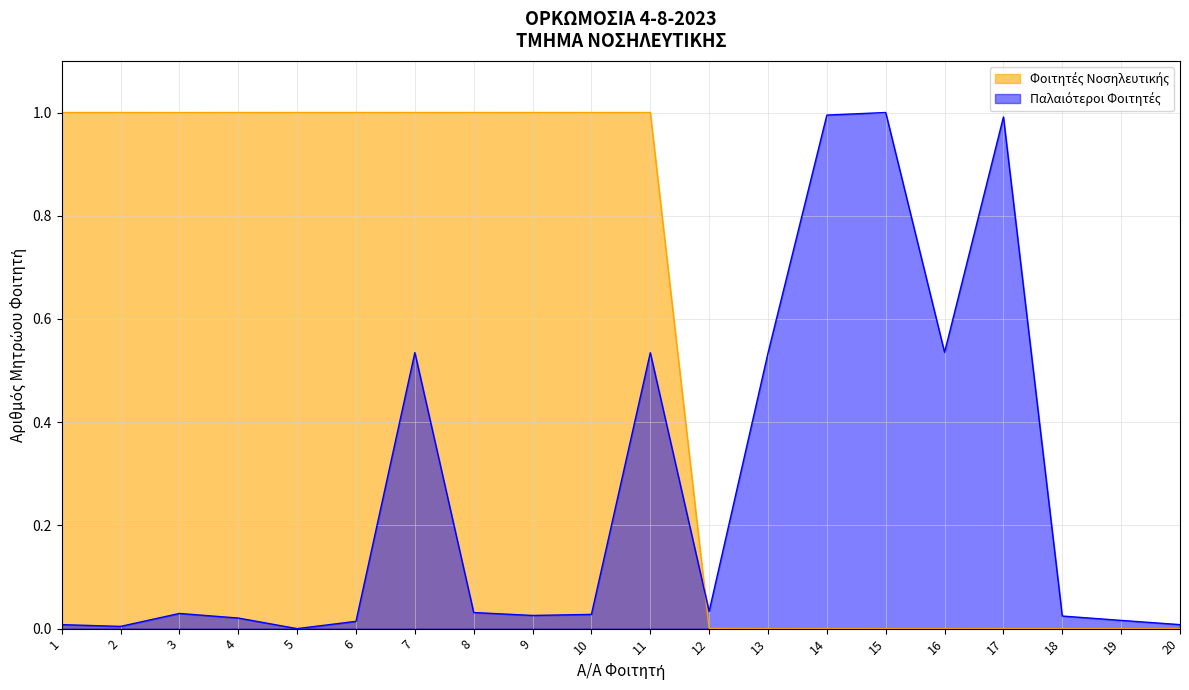

Reading right to left, extract all data points from this chart.

Φοιτητές Νοσηλευτικής: 0.0	0.0	0.0	0.0	0.0	0.0	0.0	0.0	0.0	1.0	1.0	1.0	1.0	1.0	1.0	1.0	1.0	1.0	1.0	1.0
Παλαιότεροι Φοιτητές: 0.0	0.0	0.0	1.0	0.5	1.0	1.0	0.5	0.0	0.5	0.0	0.0	0.0	0.5	0.0	0.0	0.0	0.0	0.0	0.0